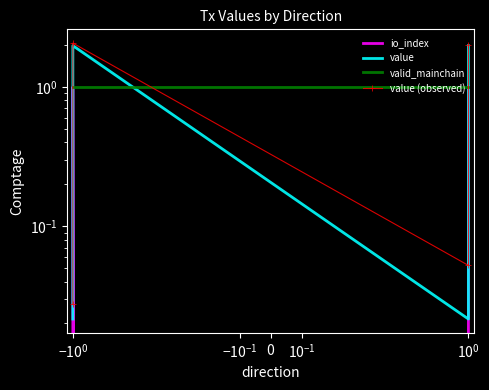

What is the spread (max minus min) of values at $\mathdefault{10^{-1}}$?

1.0